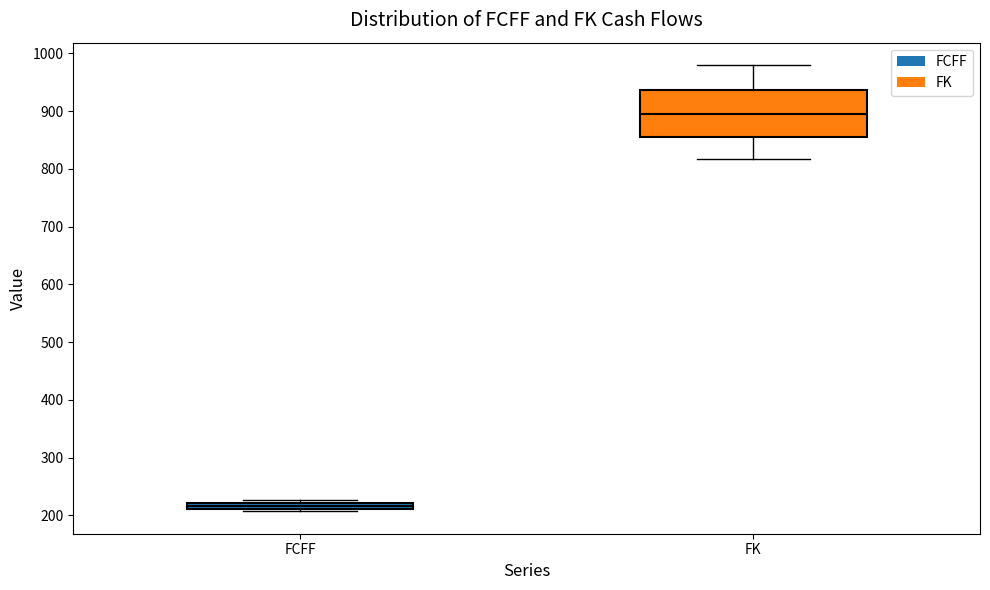

Which box has the lowest median line?

FCFF